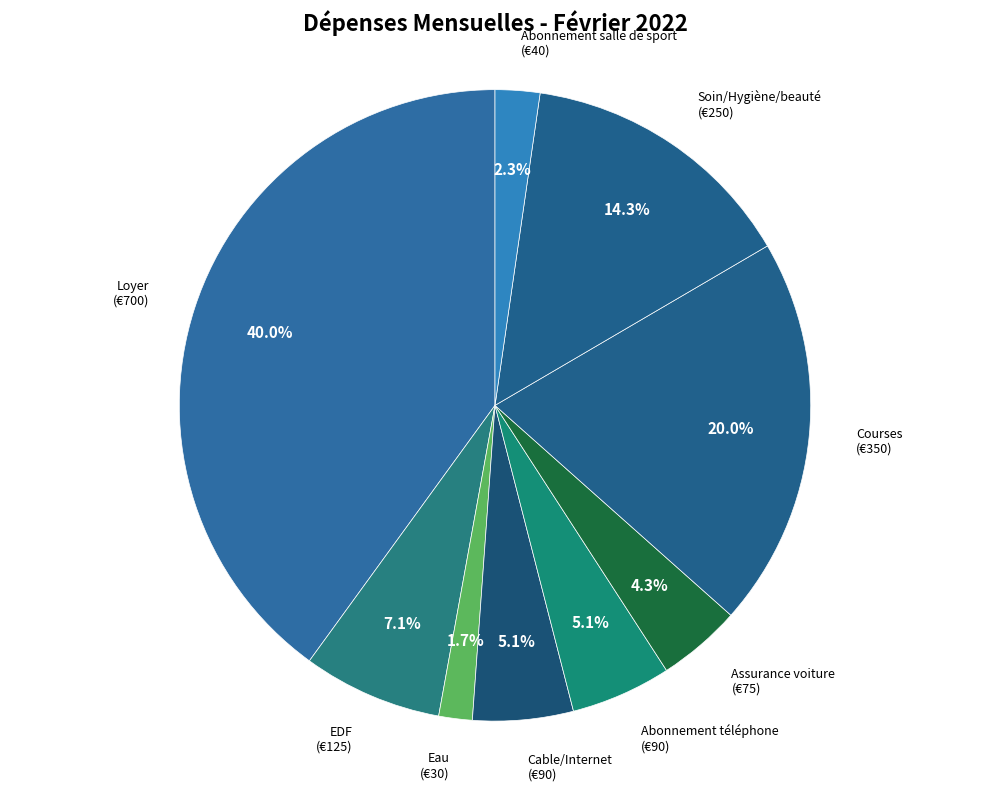

Which slice is the smallest?

Eau